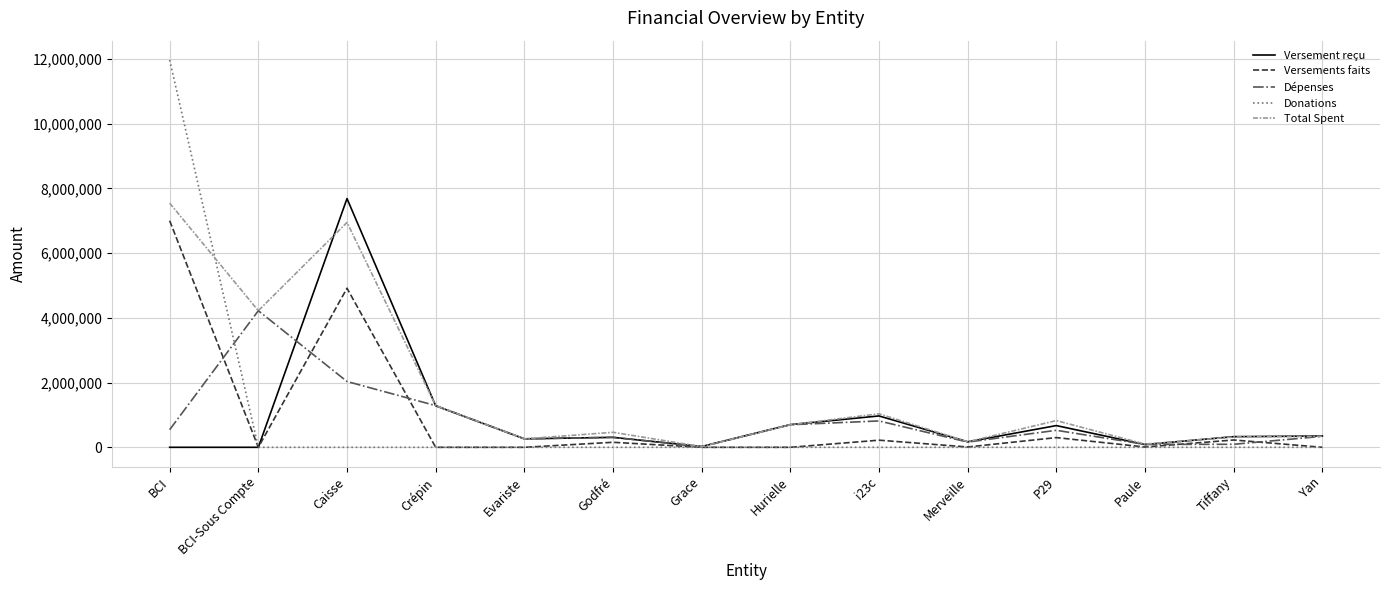

What is the approximate value of Versements faits at BCI?

7000000